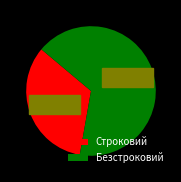

Between Строковий and Безстроковий, which is larger?

Безстроковий